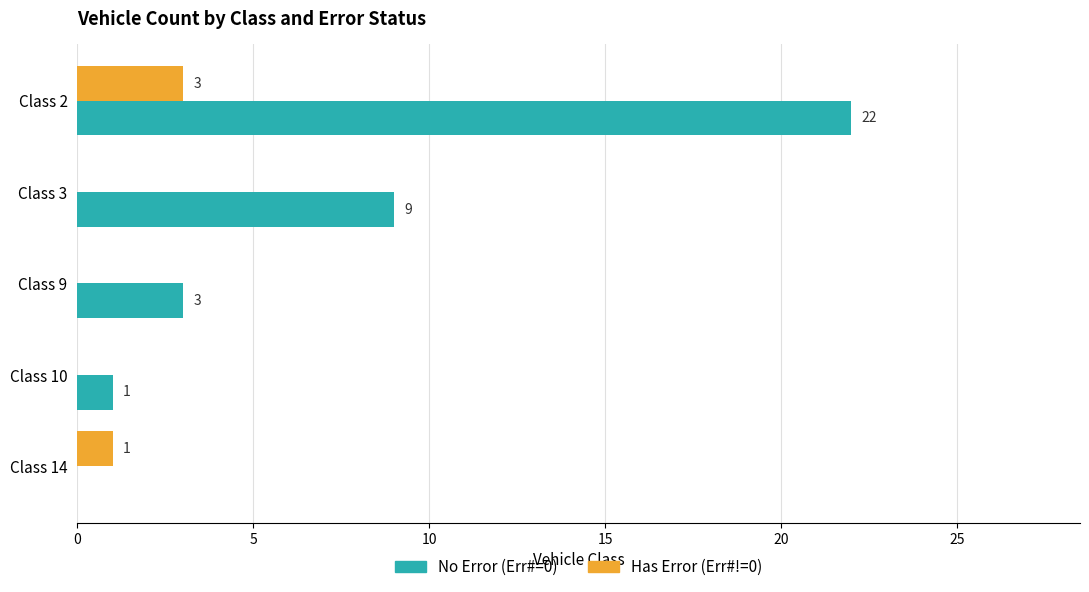

Where is No Error (Err#=0) nearest to the value 11?

Class 3